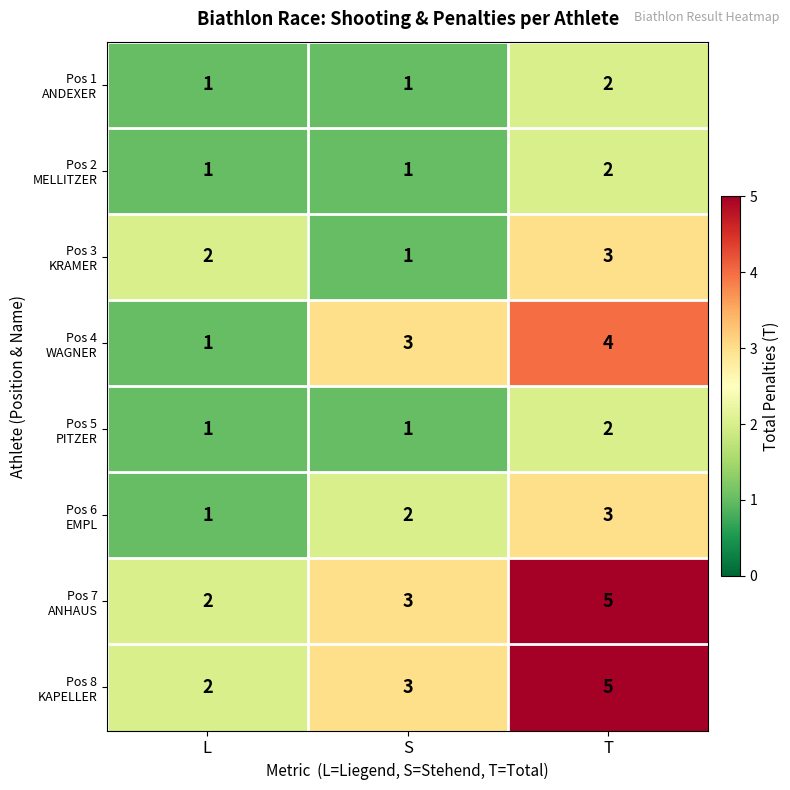

What is the spread (max minus min) of values at T?

3